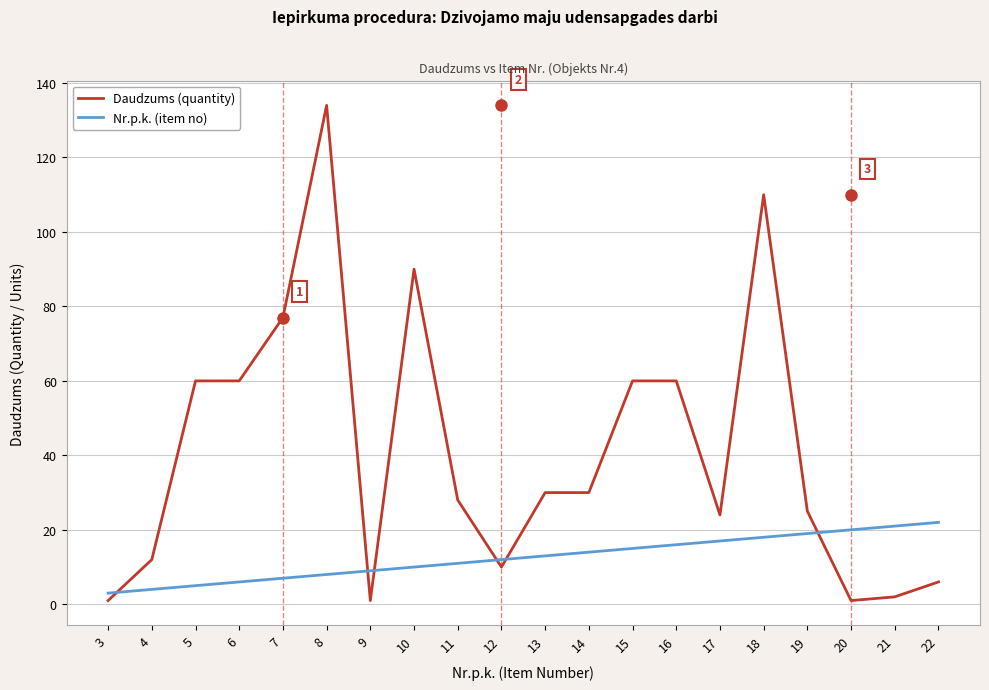

What are all the series names shown in the legend?

Daudzums (quantity), Nr.p.k. (item no)